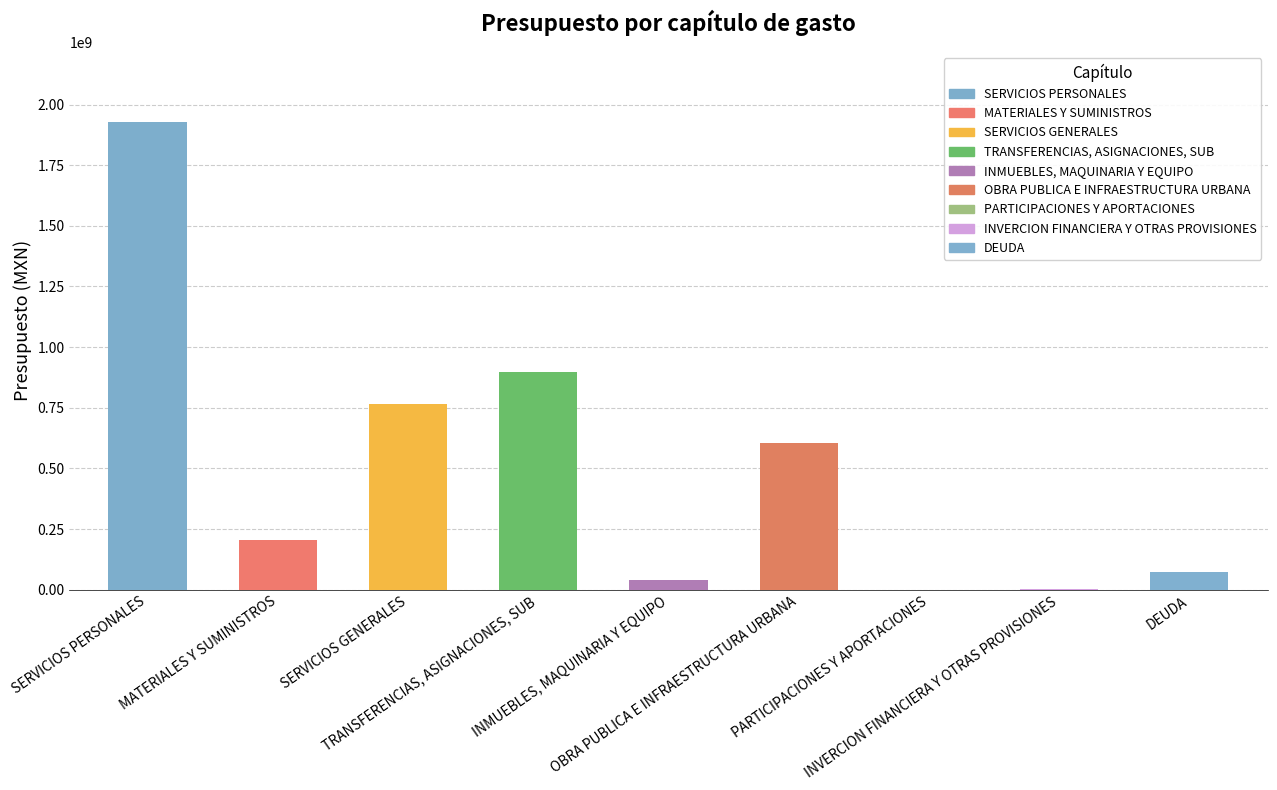

What is the change in value from TRANSFERENCIAS, ASIGNACIONES, SUB to INVERCION FINANCIERA Y OTRAS PROVISIONES?

-894989430